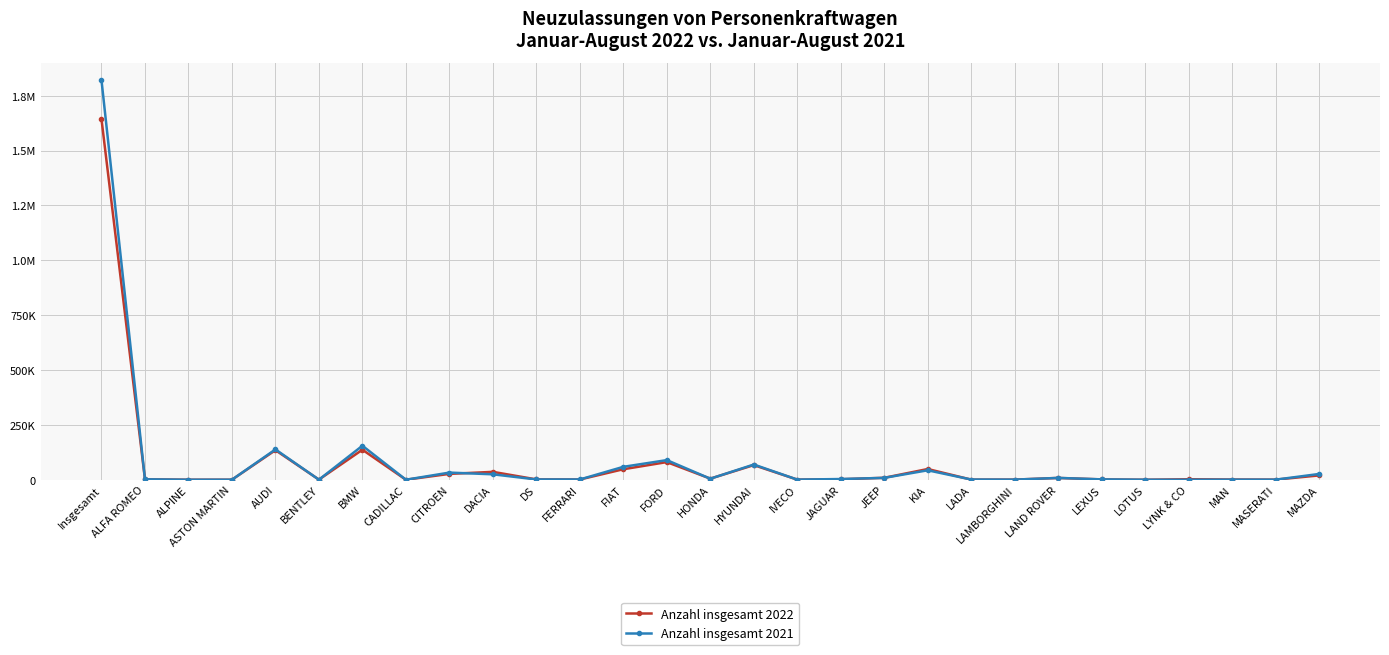

Which series has the largest total across all categories?

Anzahl insgesamt 2021